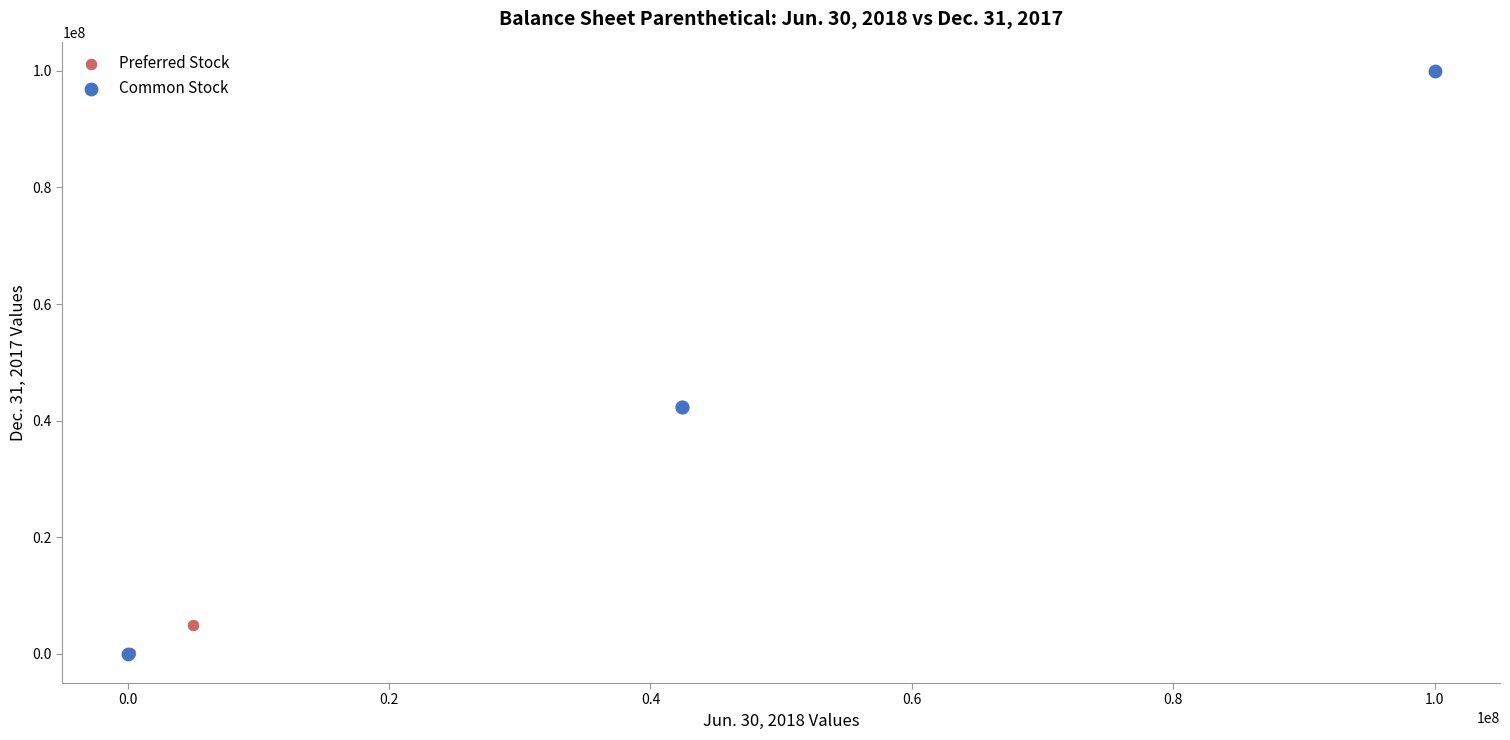

What are all the series names shown in the legend?

Preferred Stock, Common Stock